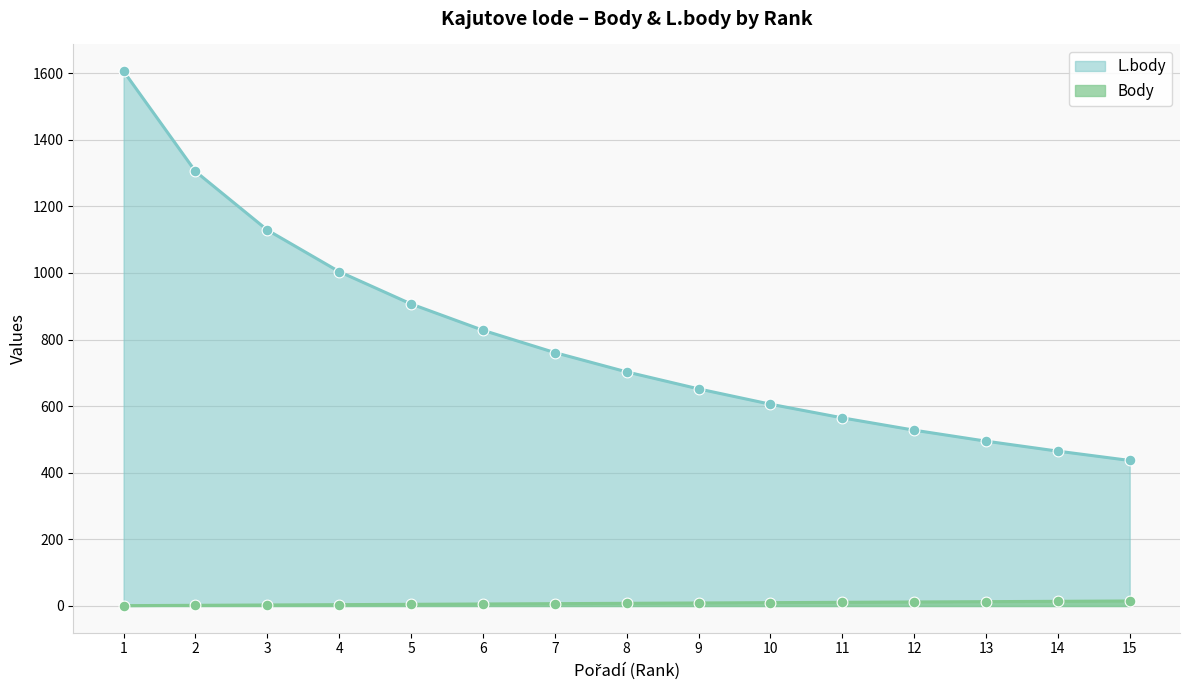

Which series has the widest spread of Y values?

L.body